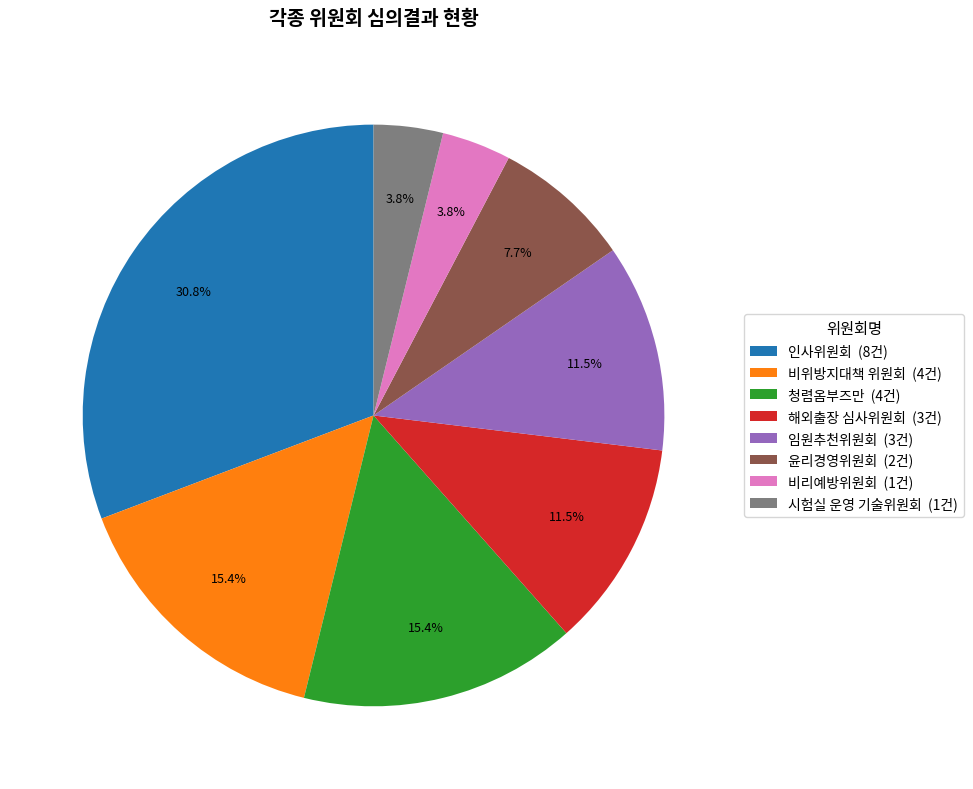

True or false: 비리예방위원회 accounts for 16% of the total.

False